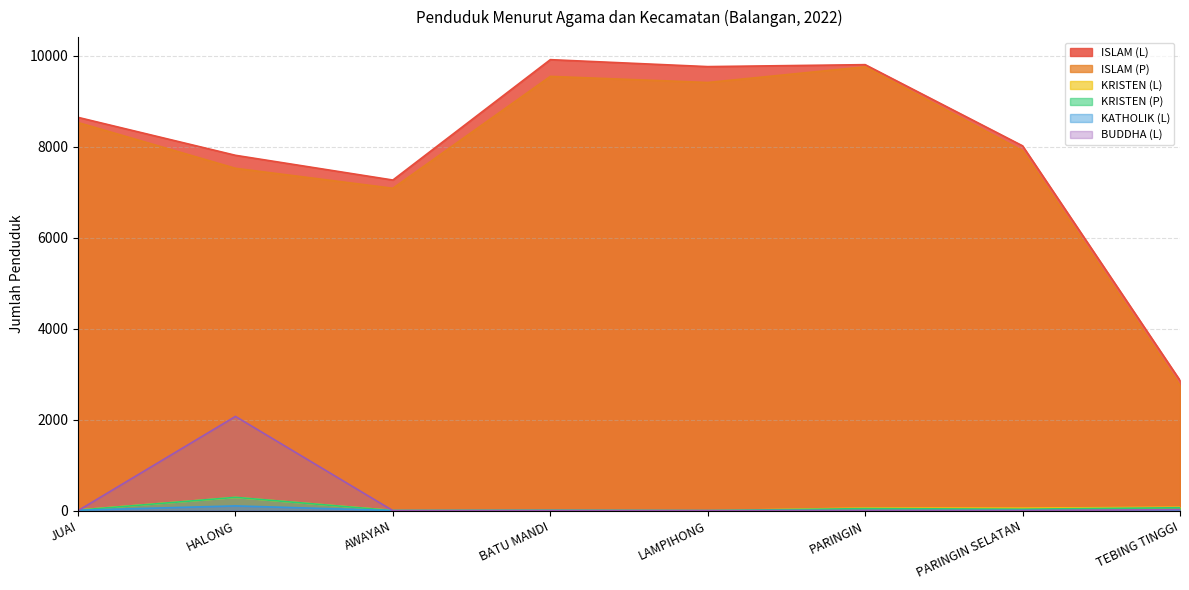

The ISLAM (L) series shows 13745 at HALONG. True or false?

False